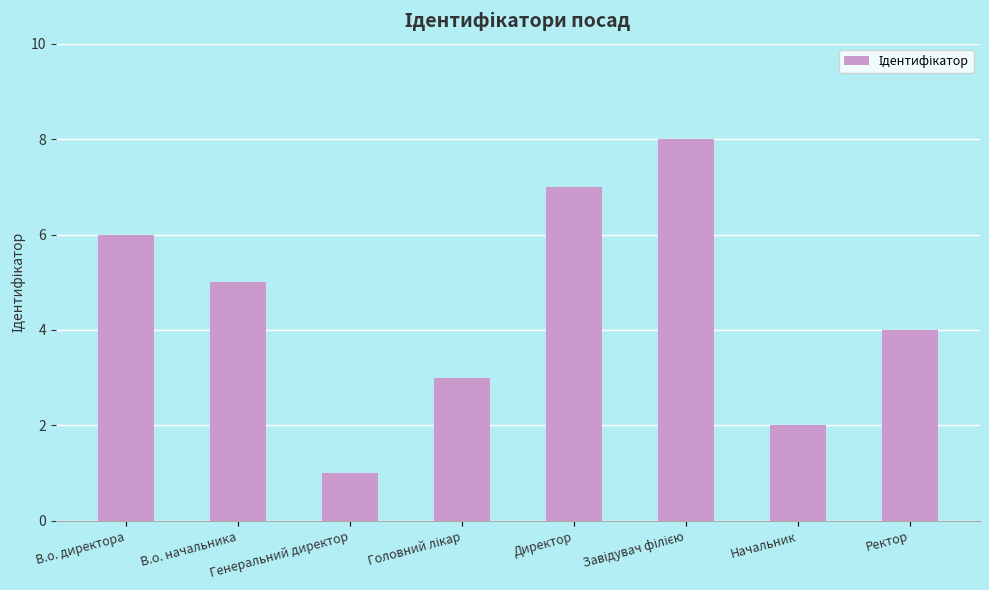

What is the maximum value shown in the chart?

8